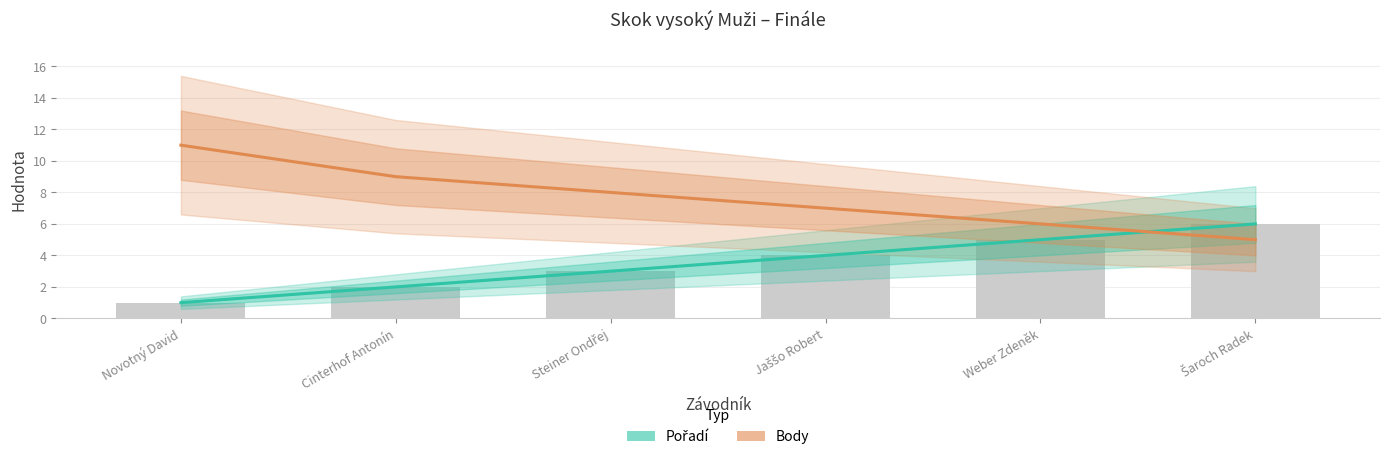

What are all the series names shown in the legend?

Pořadí, Body